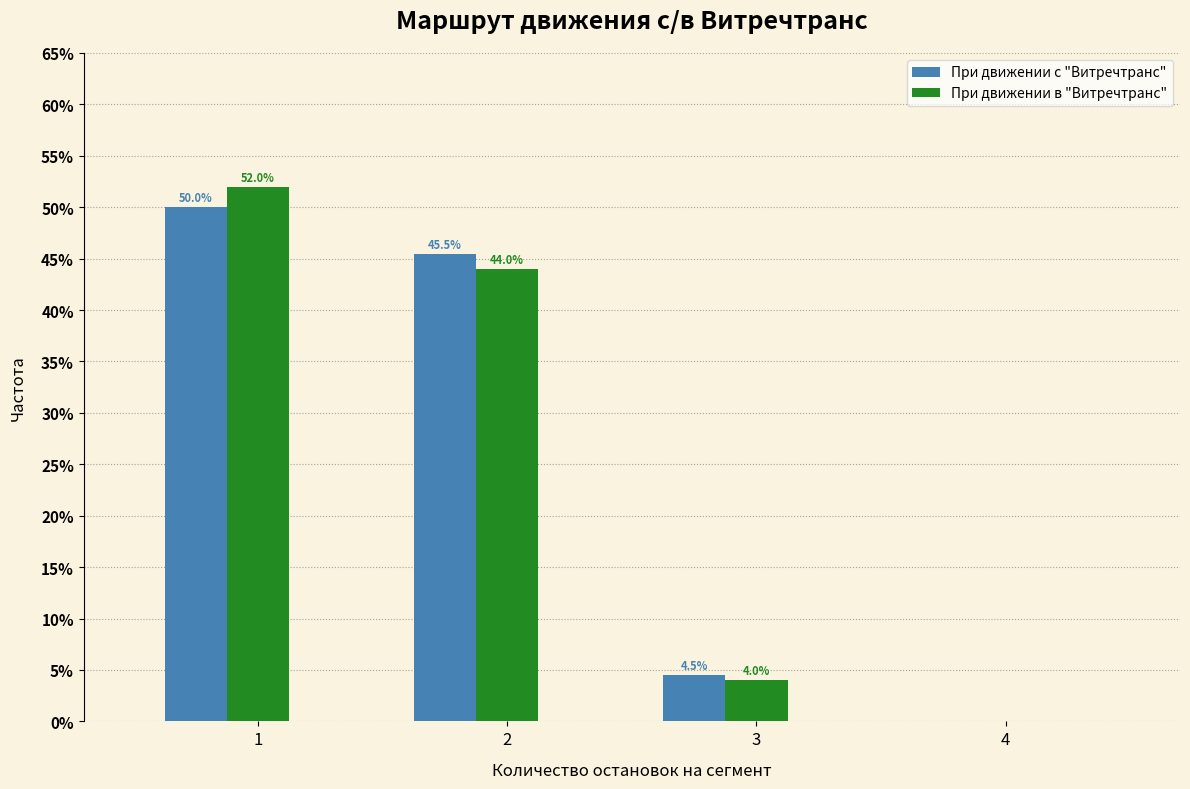

The При движении с "Витречтранс" series shows 0.0 at 4. True or false?

True